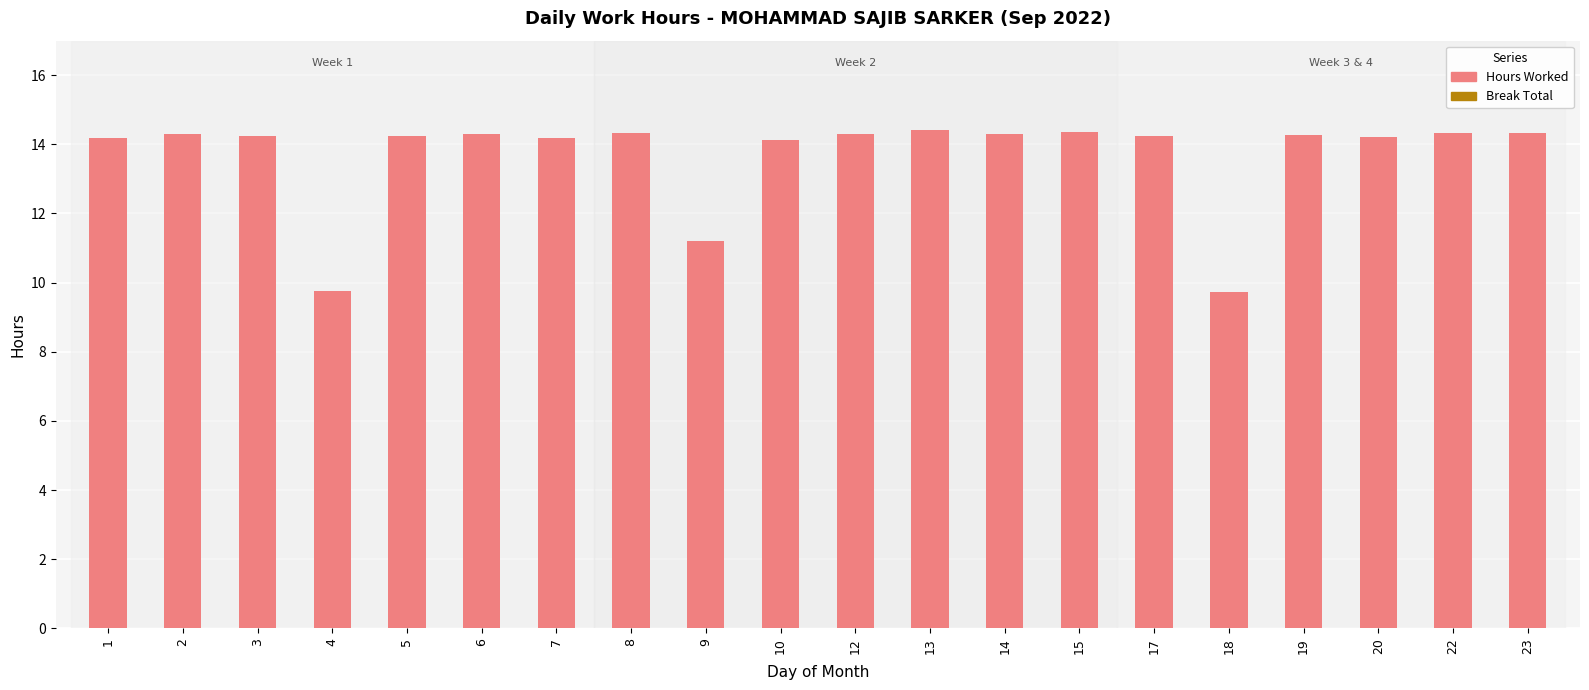

What is the average value?

13.7